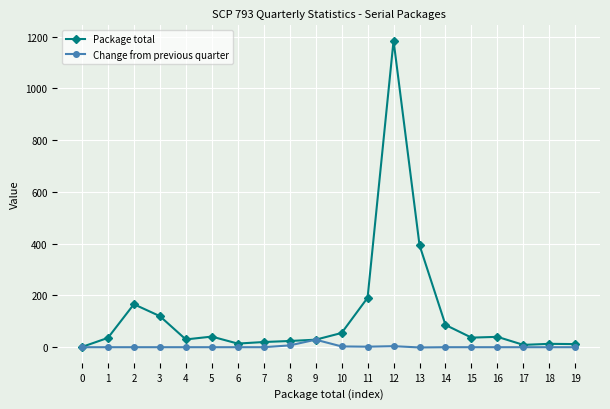

How many values in the Change from previous quarter series are below 0?

1